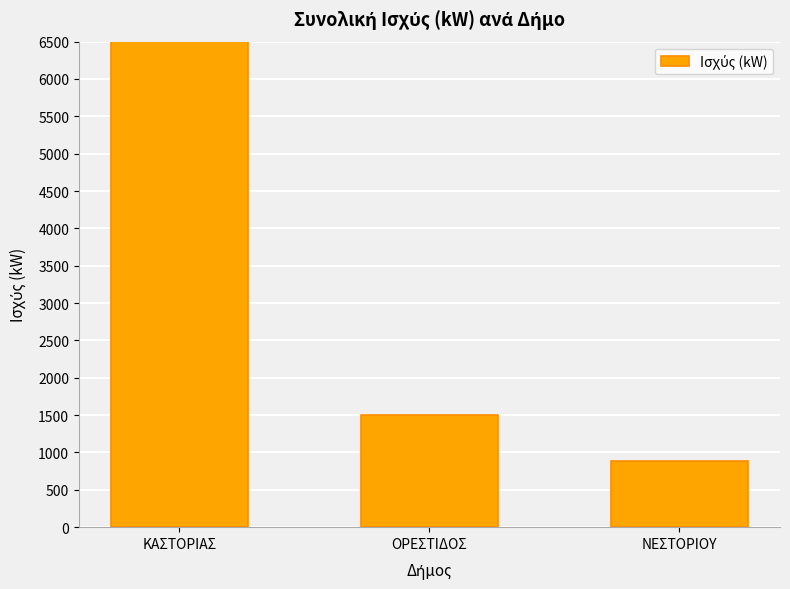

What is the sum of all values?

9028.8